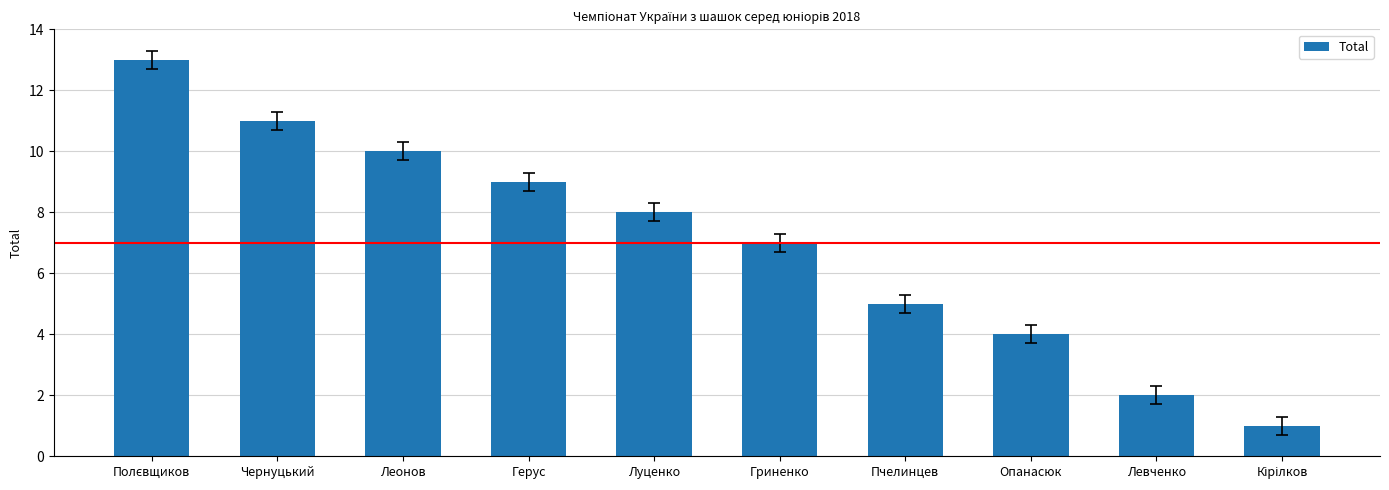

Which has a higher value, Луценко or Герус?

Герус